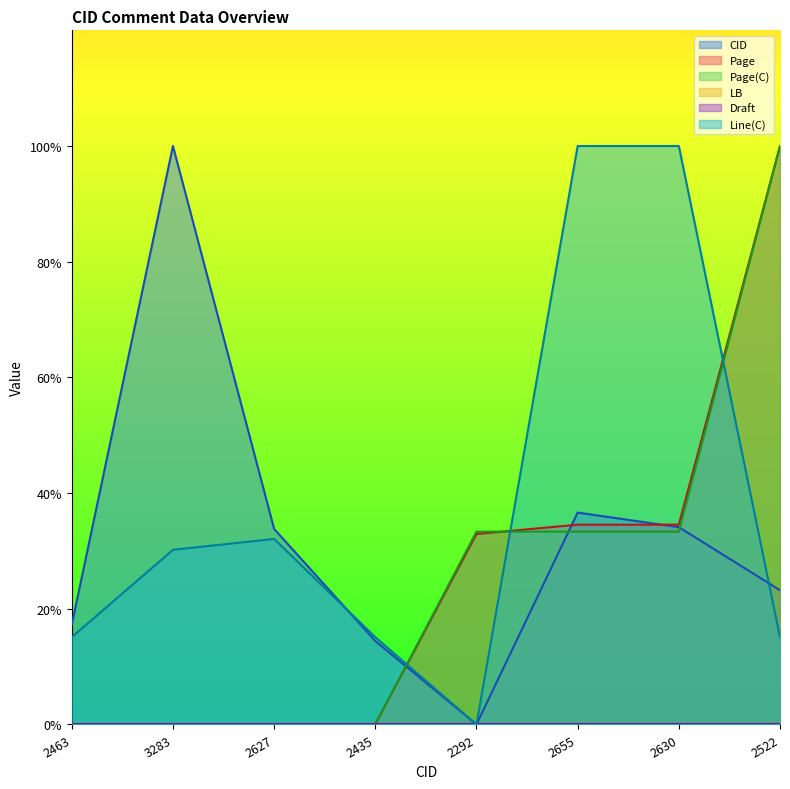

Reading right to left, list all the values displayed in this chart.

CID: 2522=23.2	2630=34.1	2655=36.6	2292=0.0	2435=14.4	2627=33.8	3283=100.0	2463=17.3
Page: 2522=100.0	2630=34.5	2655=34.5	2292=32.9	2435=0.1	2627=0.0	3283=0.0	2463=0.0
Page(C): 2522=100.0	2630=33.3	2655=33.3	2292=33.3	2435=0.0	2627=0.0	3283=0.0	2463=0.0
Line(C): 2522=15.1	2630=100.0	2655=100.0	2292=0.0	2435=15.1	2627=32.1	3283=30.2	2463=15.1